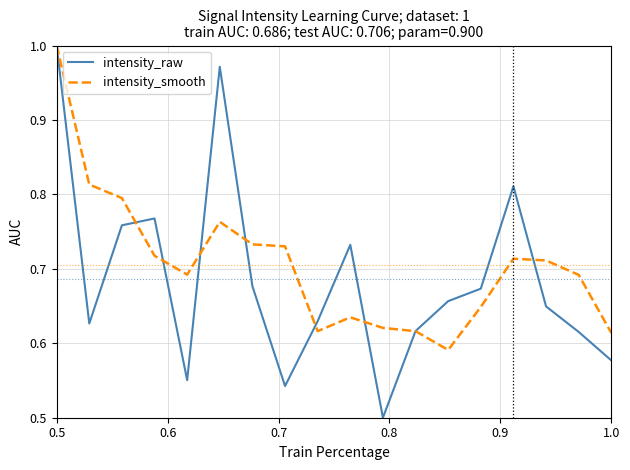

Which series has the largest total across all categories?

intensity_smooth